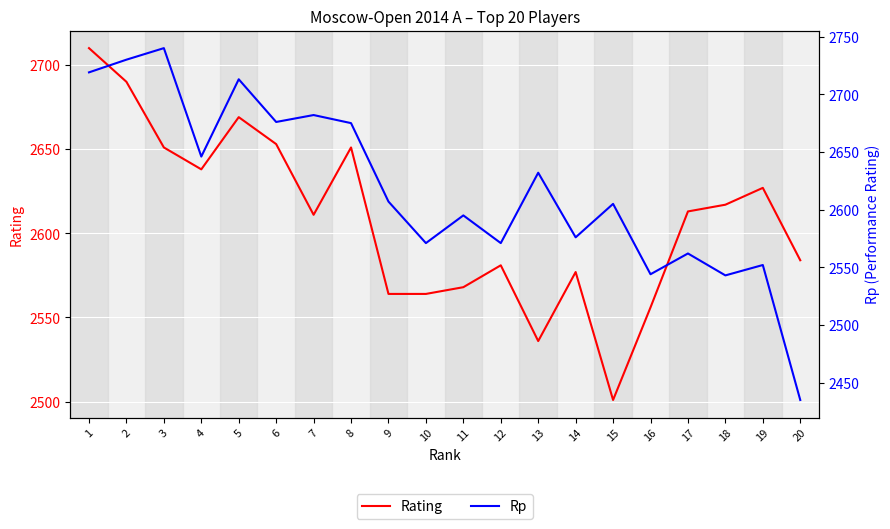

Which series has the largest total across all categories?

Rp